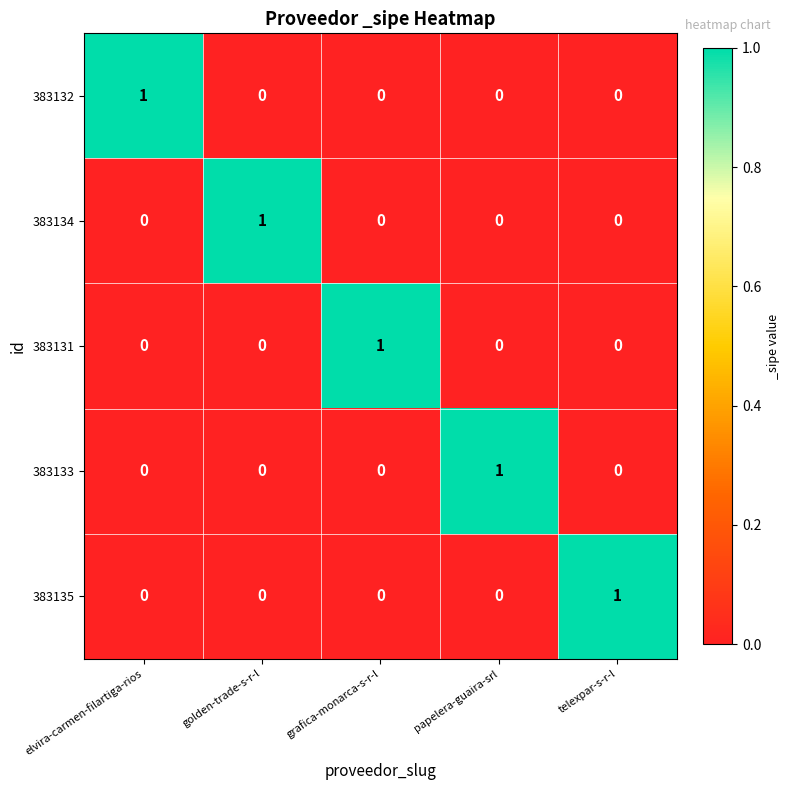

Reading left to right, what are all the values shown in this chart?

383132: elvira-carmen-filartiga-rios=1	golden-trade-s-r-l=0	grafica-monarca-s-r-l=0	papelera-guaira-srl=0	telexpar-s-r-l=0
383134: elvira-carmen-filartiga-rios=0	golden-trade-s-r-l=1	grafica-monarca-s-r-l=0	papelera-guaira-srl=0	telexpar-s-r-l=0
383131: elvira-carmen-filartiga-rios=0	golden-trade-s-r-l=0	grafica-monarca-s-r-l=1	papelera-guaira-srl=0	telexpar-s-r-l=0
383133: elvira-carmen-filartiga-rios=0	golden-trade-s-r-l=0	grafica-monarca-s-r-l=0	papelera-guaira-srl=1	telexpar-s-r-l=0
383135: elvira-carmen-filartiga-rios=0	golden-trade-s-r-l=0	grafica-monarca-s-r-l=0	papelera-guaira-srl=0	telexpar-s-r-l=1